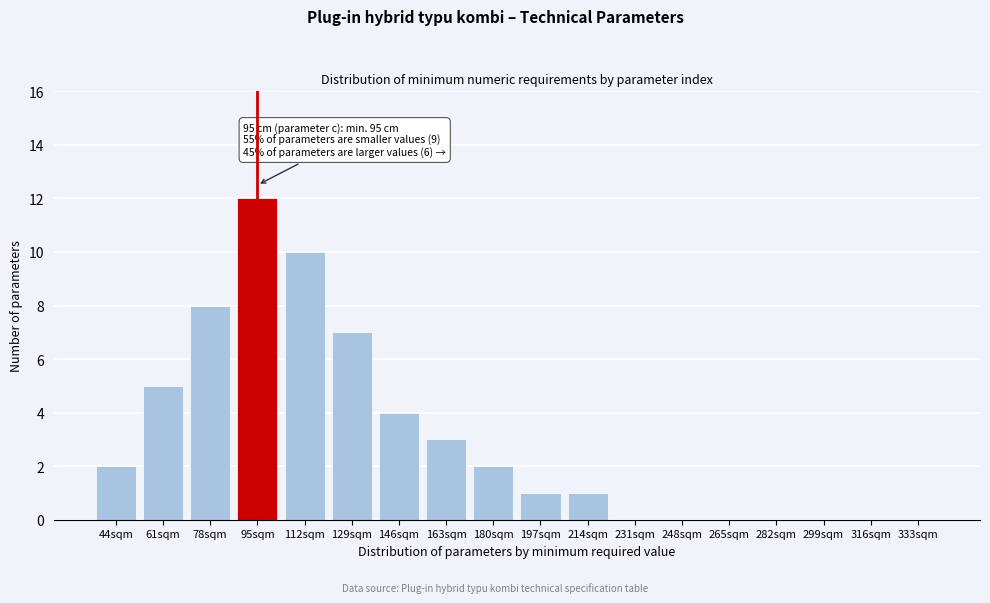

Reading right to left, what are all the values shown in this chart?

333sqm=0	316sqm=0	299sqm=0	282sqm=0	265sqm=0	248sqm=0	231sqm=0	214sqm=1	197sqm=1	180sqm=2	163sqm=3	146sqm=4	129sqm=7	112sqm=10	95sqm=12	78sqm=8	61sqm=5	44sqm=2